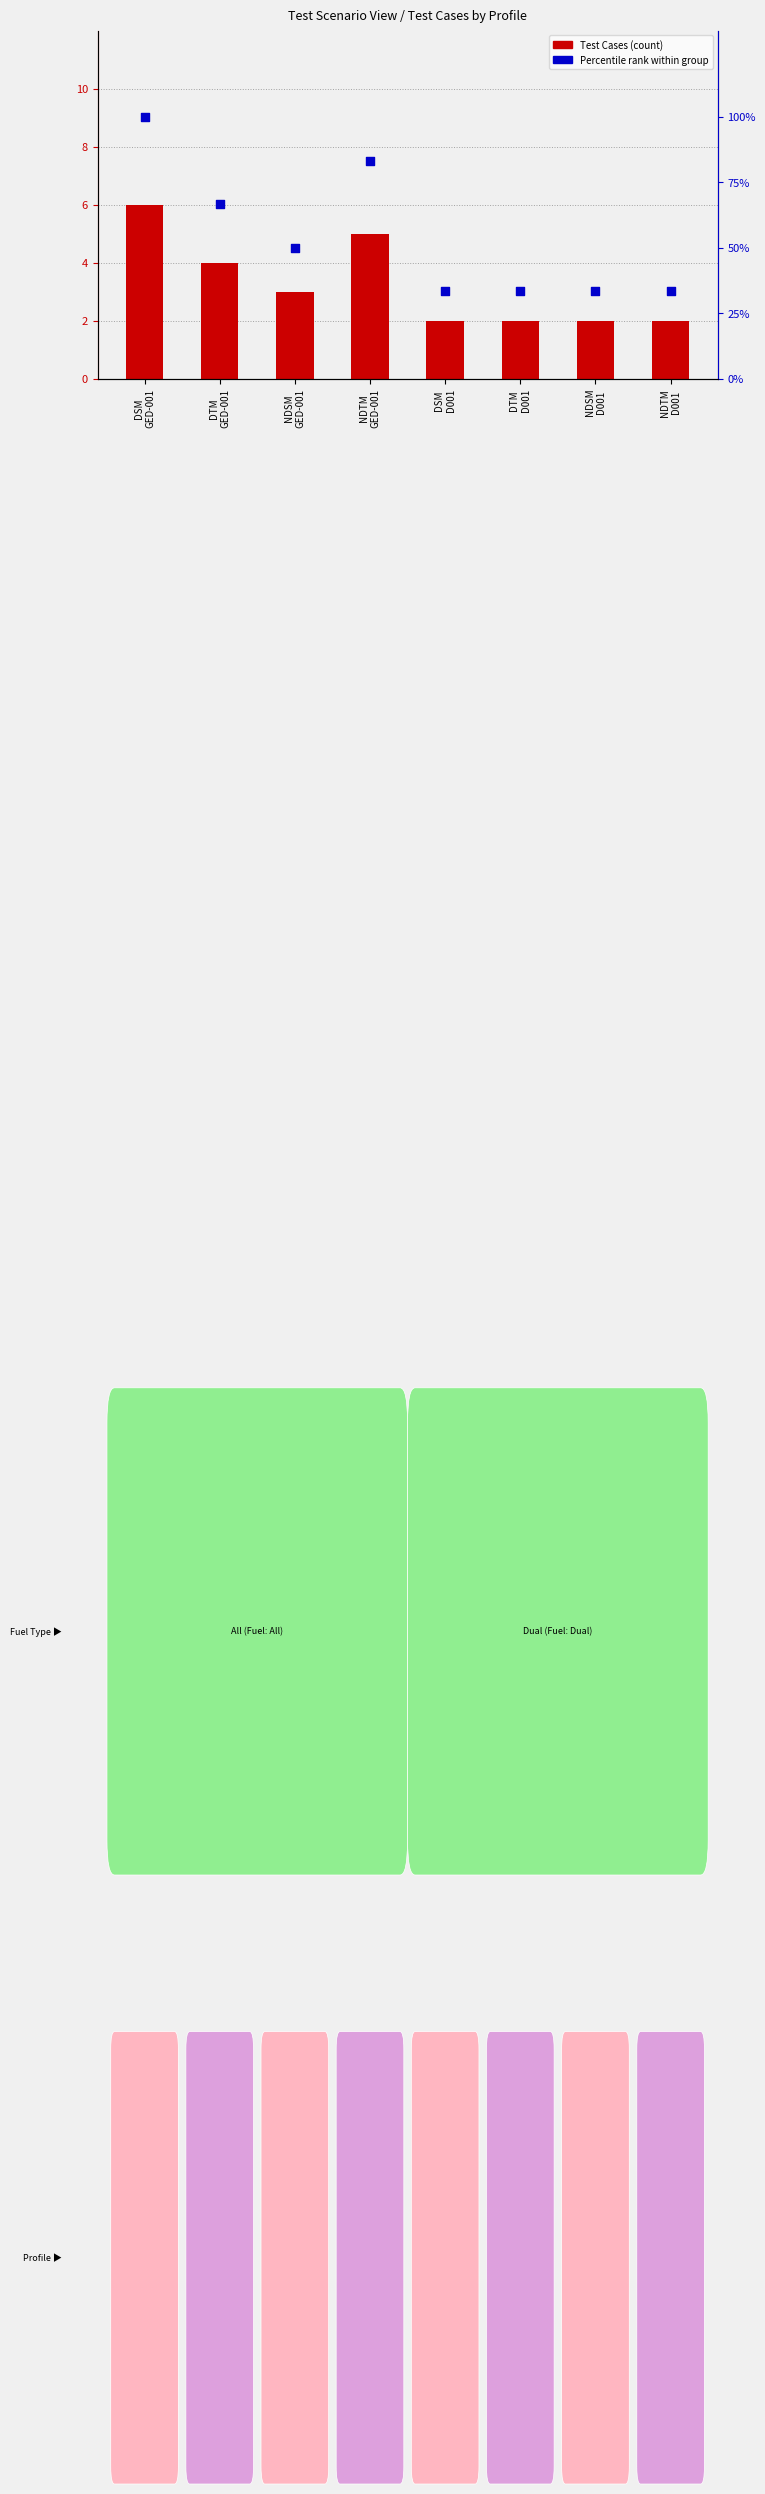

At which category is the sum across all series the highest?

DSM
GED-001